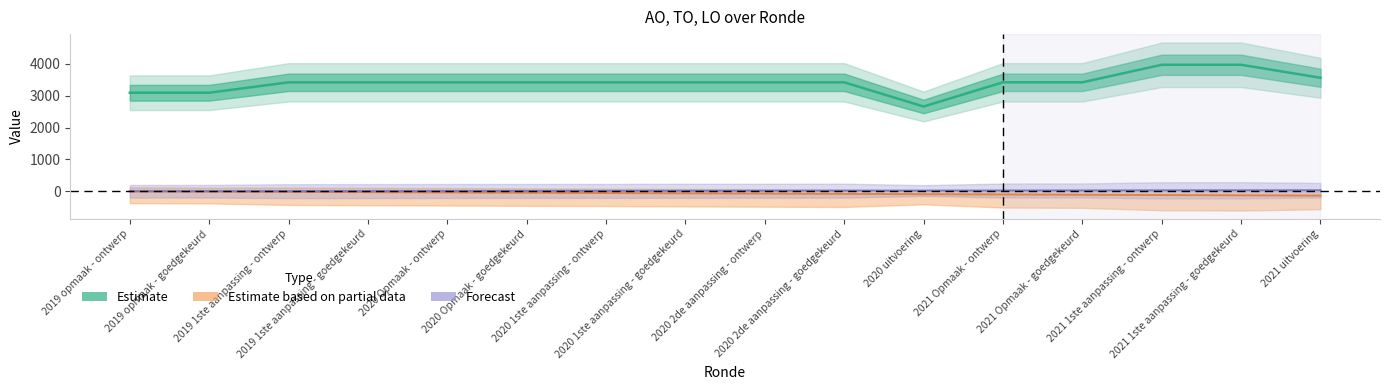

What is the ratio of the value at 2021 uitvoering to the value at 2020 2de aanpassing - ontwerp?

1.0